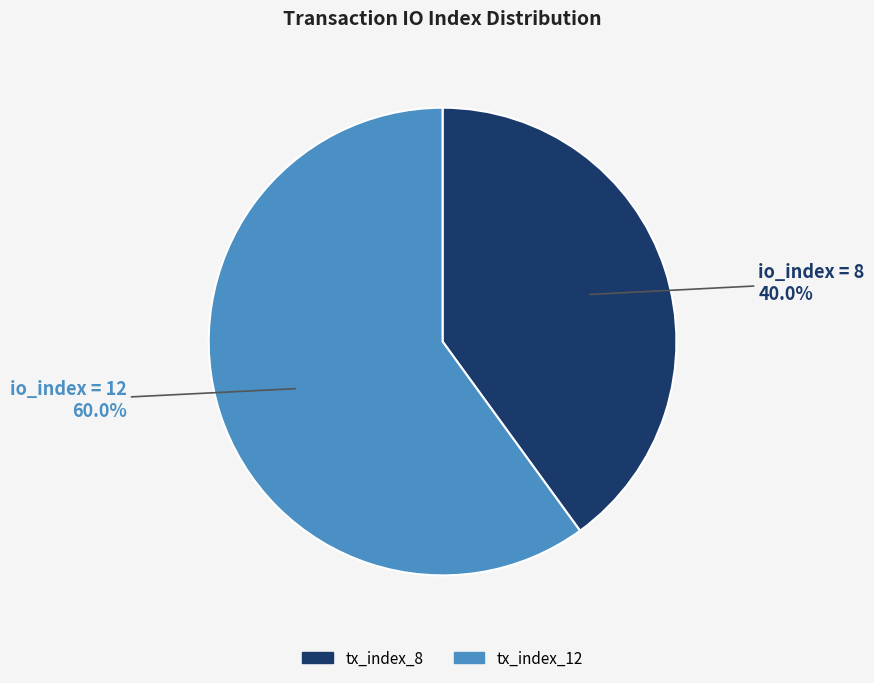

Is the sum of tx_index_12 and tx_index_8 greater than half?

Yes